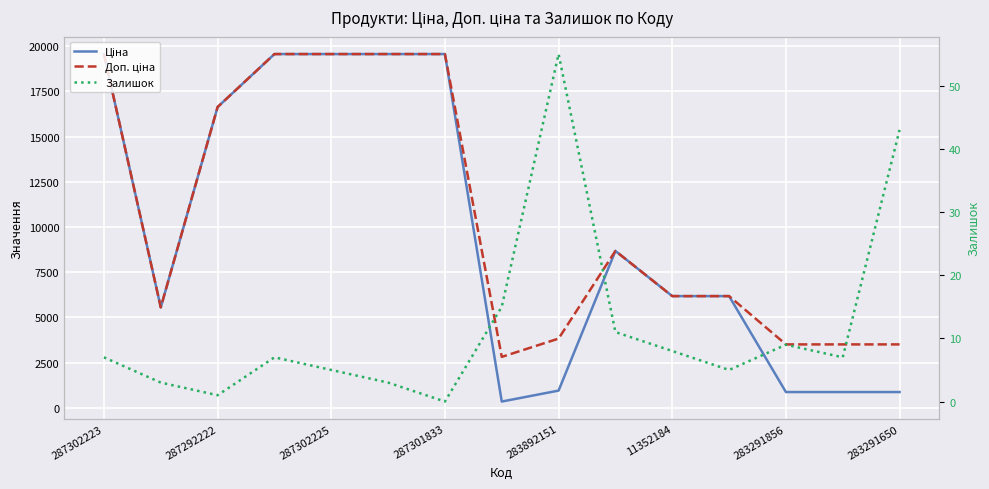

Between 11 and 12, which series saw the biggest shift?

Ціна